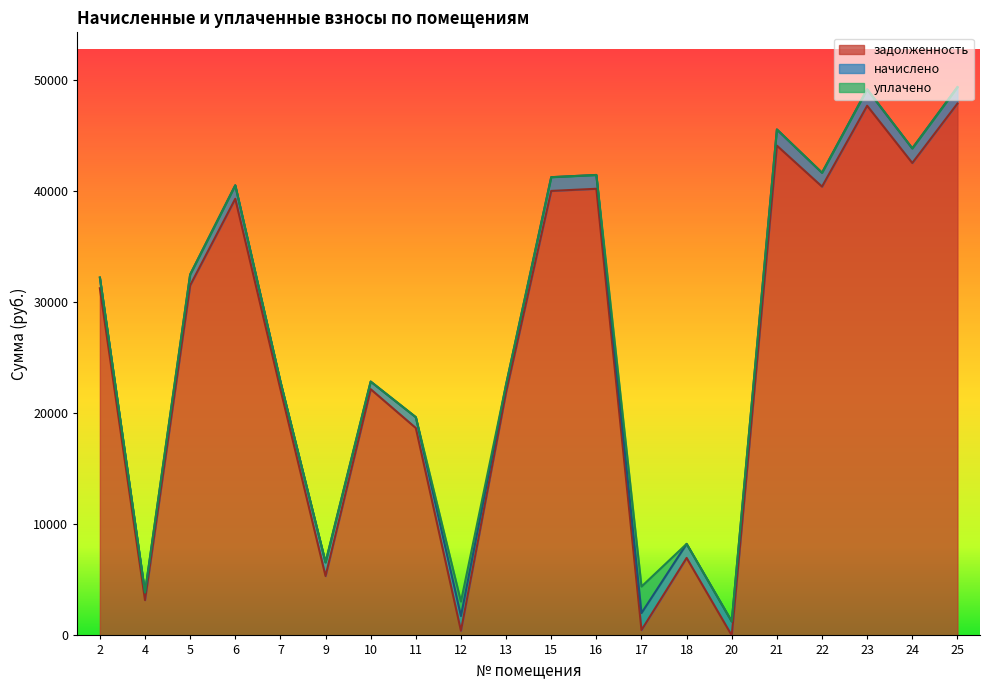

What is the maximum value for уплачено?

2387.0